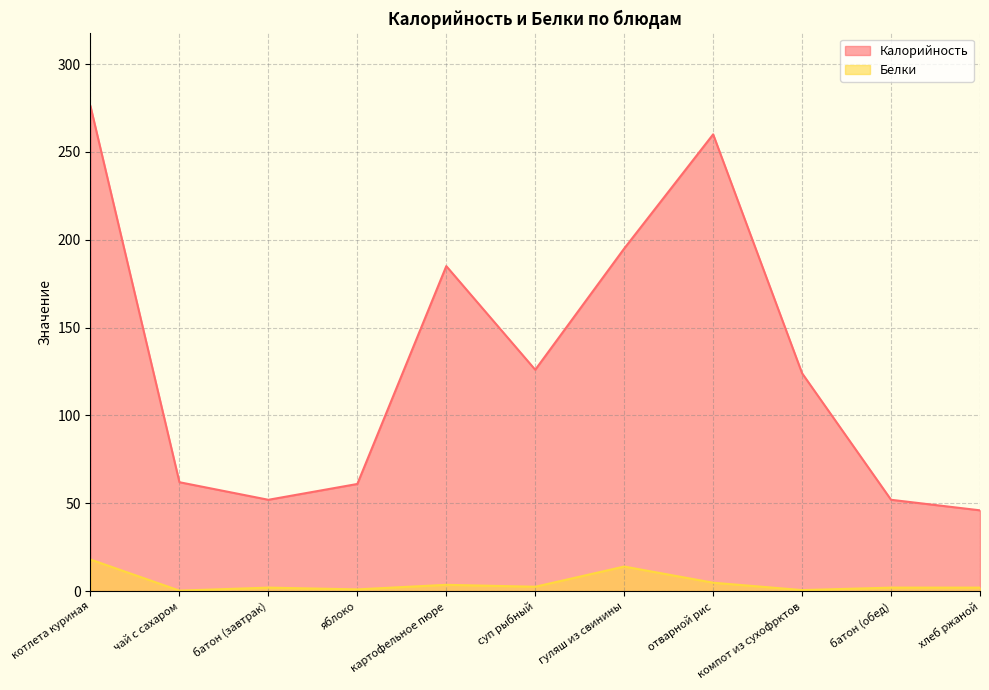

True or false: Калорийность and Белки cross at least once.

False